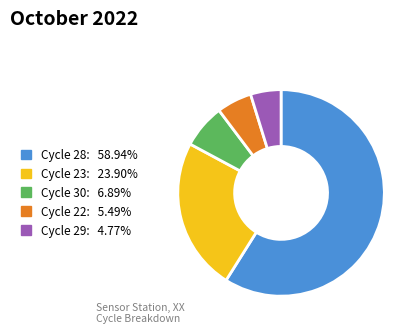

Does any single category account for the majority?

Yes